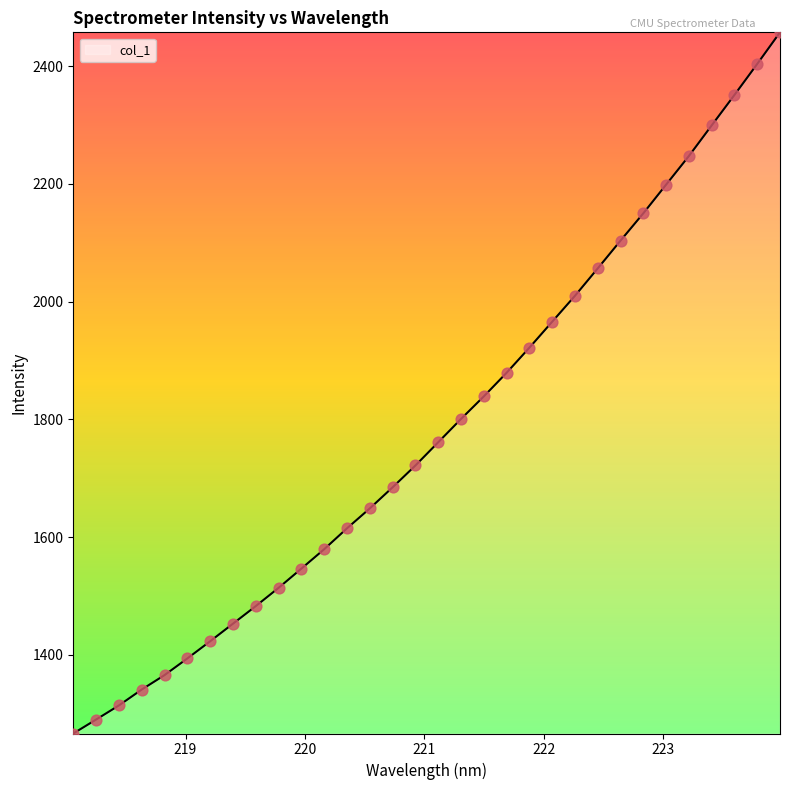

What is the difference between the maximum and minimum values?

1190.8